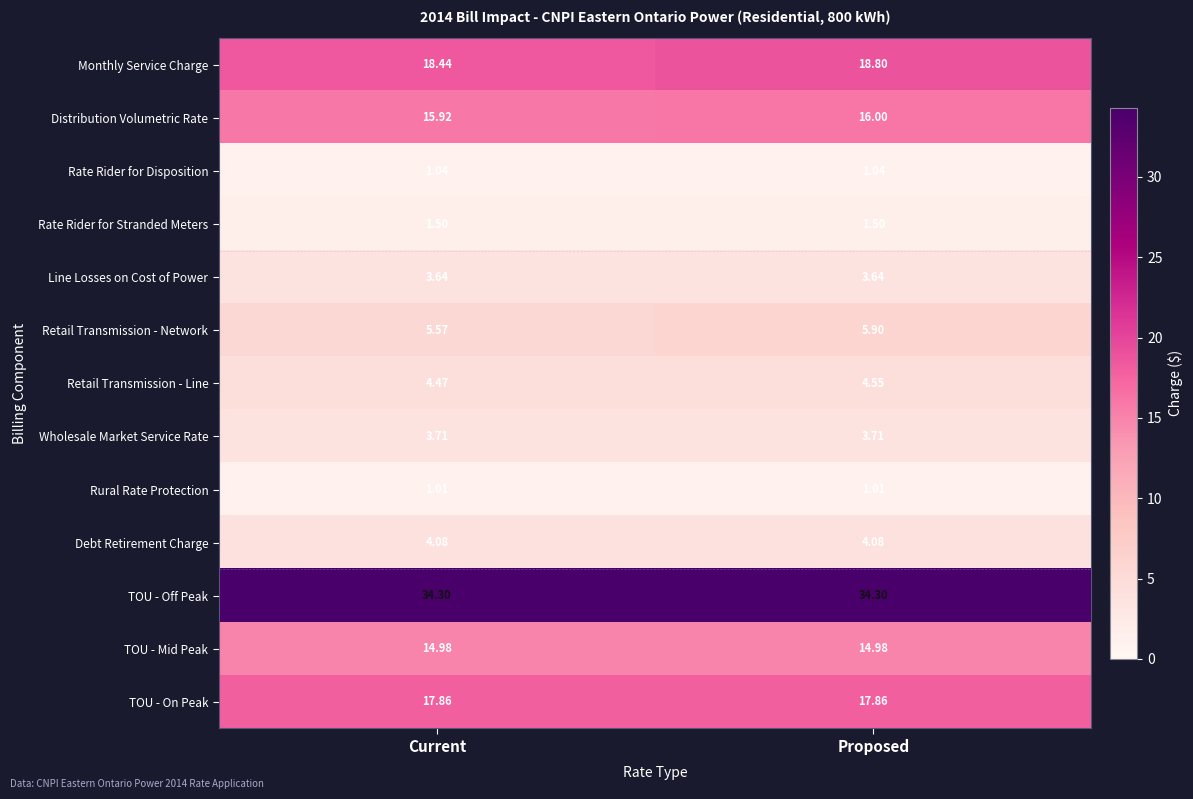

Count the number of categories in the chart.

2